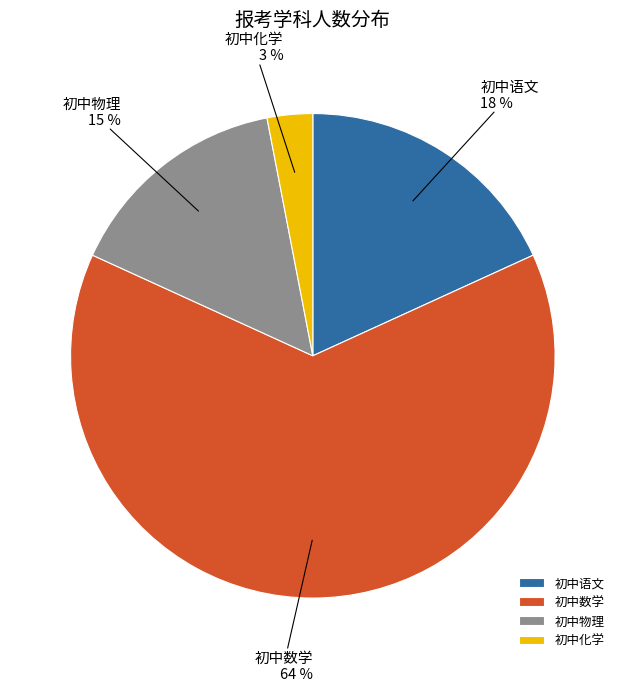

Do 初中数学 and 初中物理 together represent more than half of the pie?

Yes